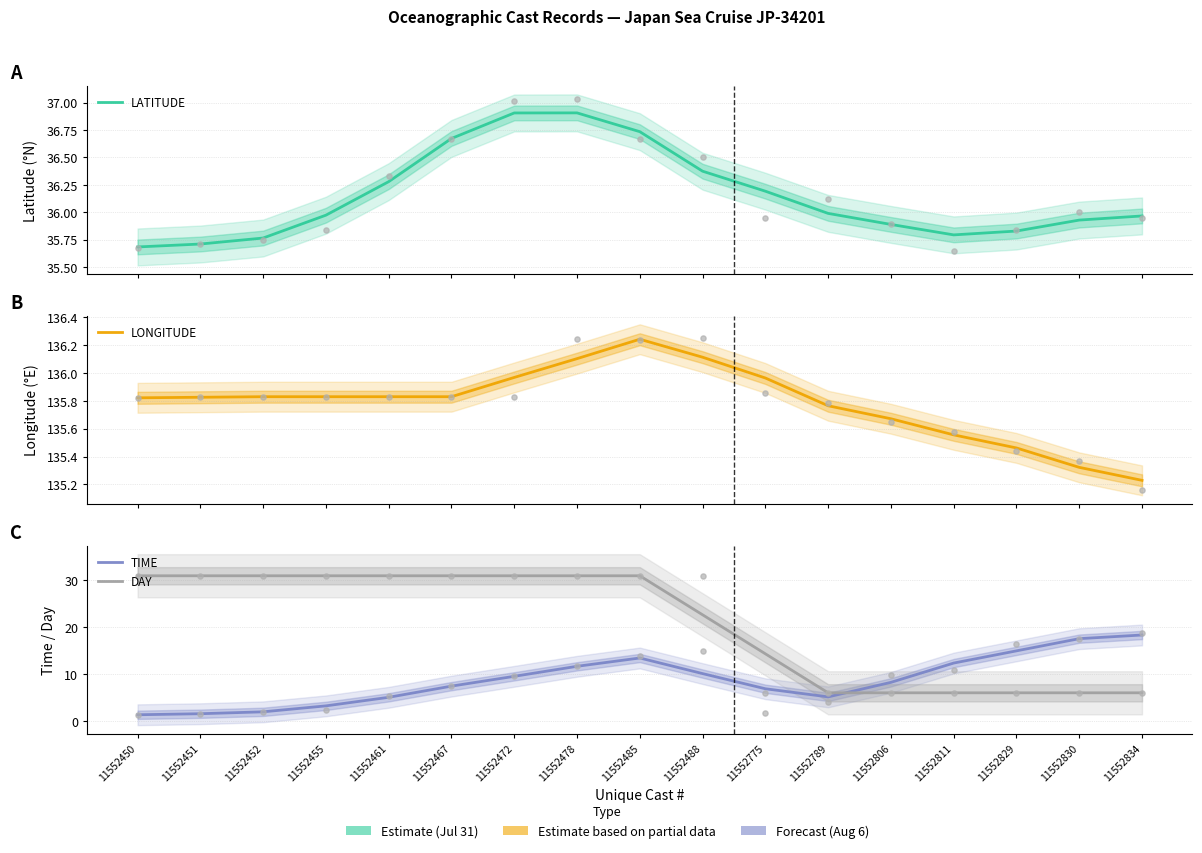

At how many categories does at least one series exceed 32?

17